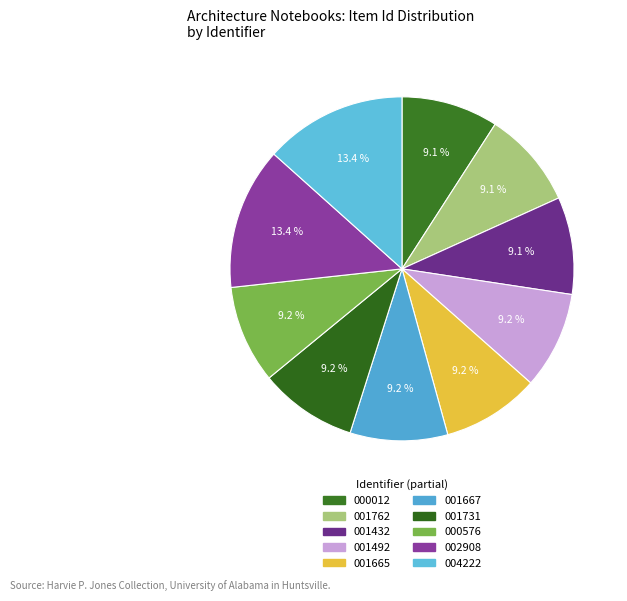

Count the number of slices in the pie.

10